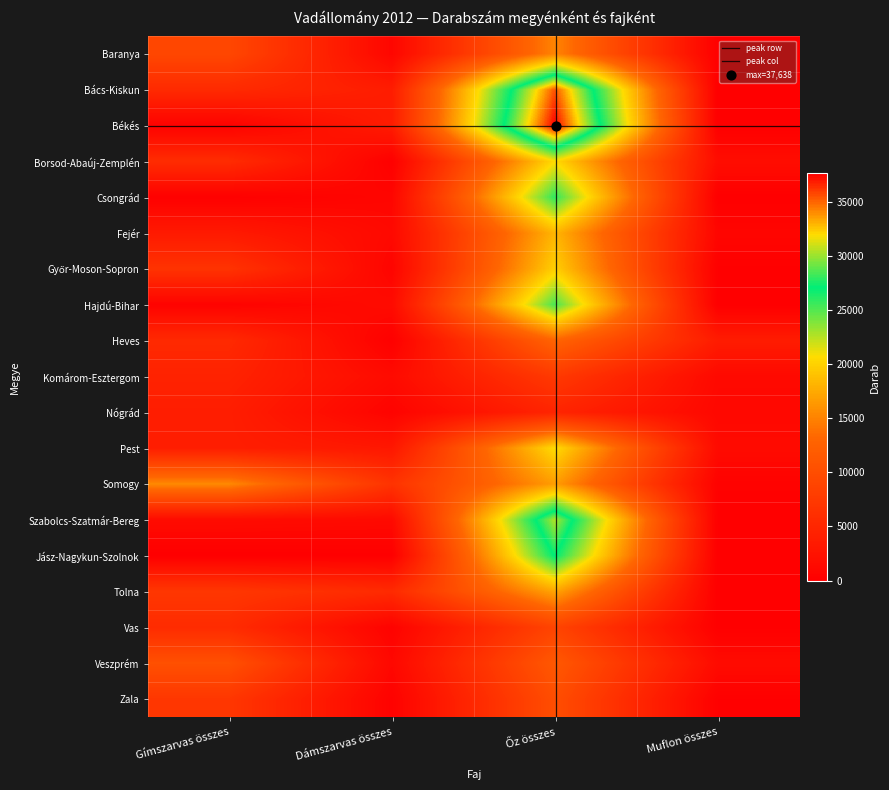

What is the difference between the Tolna values at Gímszarvas összes and Muflon összes?

7135